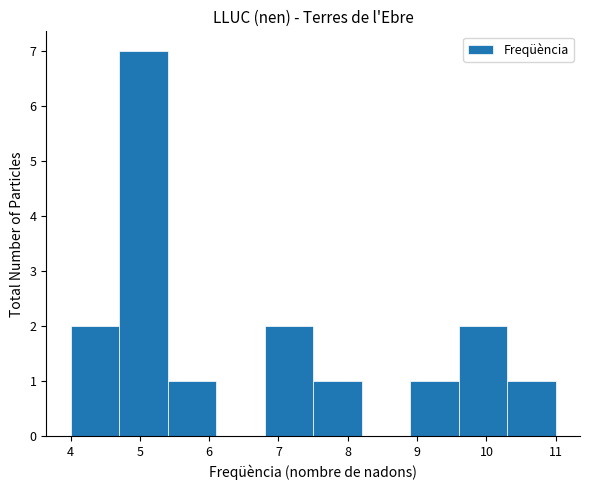

How tall is the bar that spans 4.0 to 4.7 on the x-axis? The values are not printed on the chart, so give them approximately, as read against the axis.

2